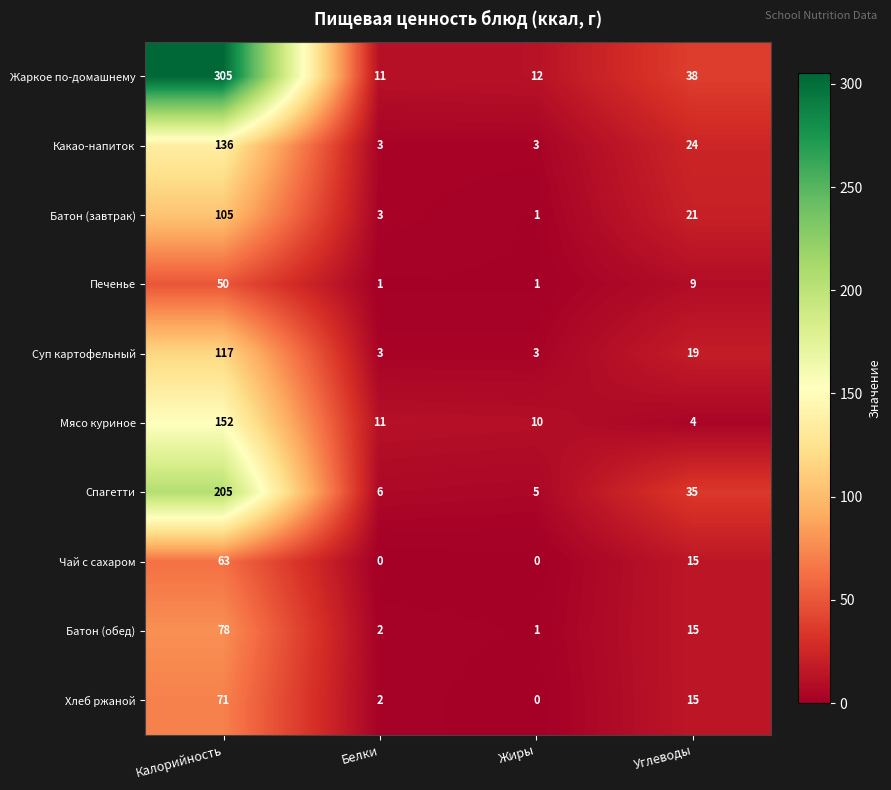

What is the difference between the second highest and minimum values in the Батон (завтрак) series?

20